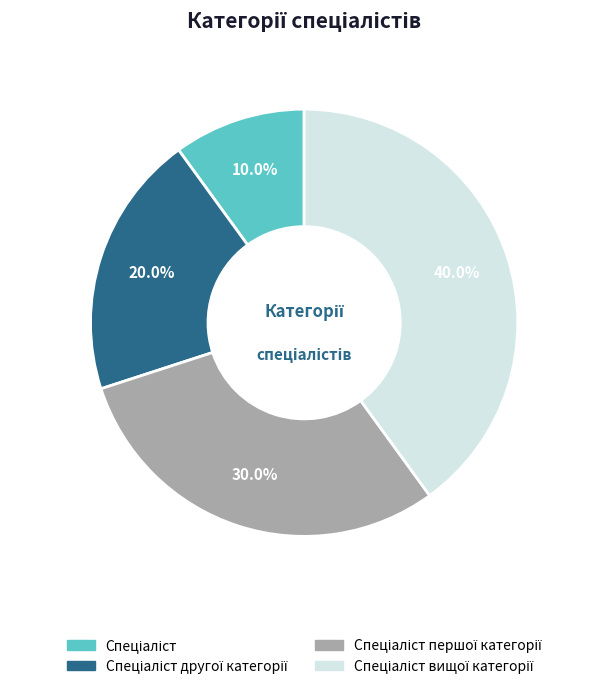

To the nearest percent, what is the average slice percentage?

25%